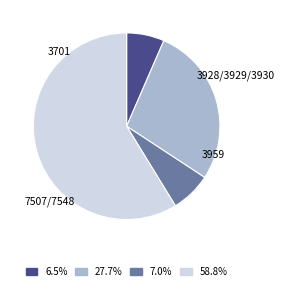

Is there a majority slice in this chart?

Yes